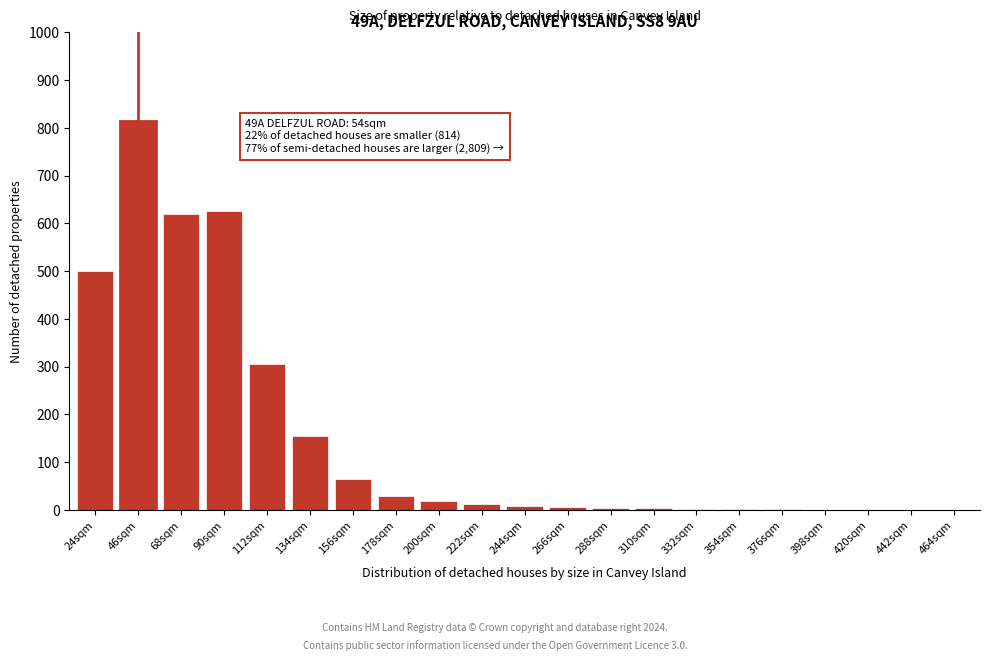

Is it true that the value at 90sqm is 1045?

False